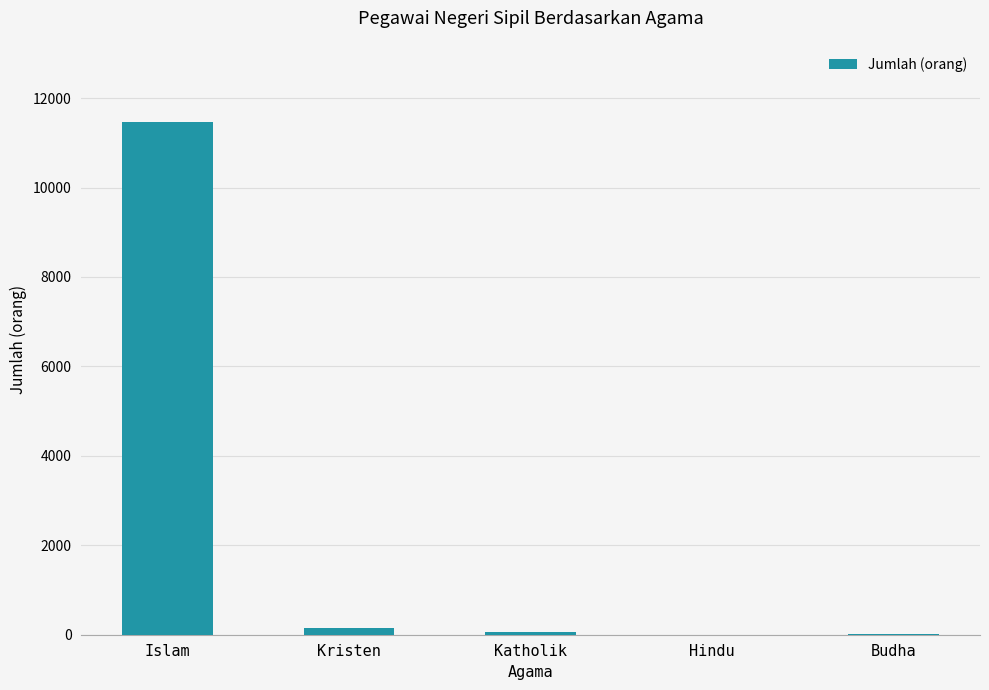

Between Kristen and Islam, which is larger?

Islam